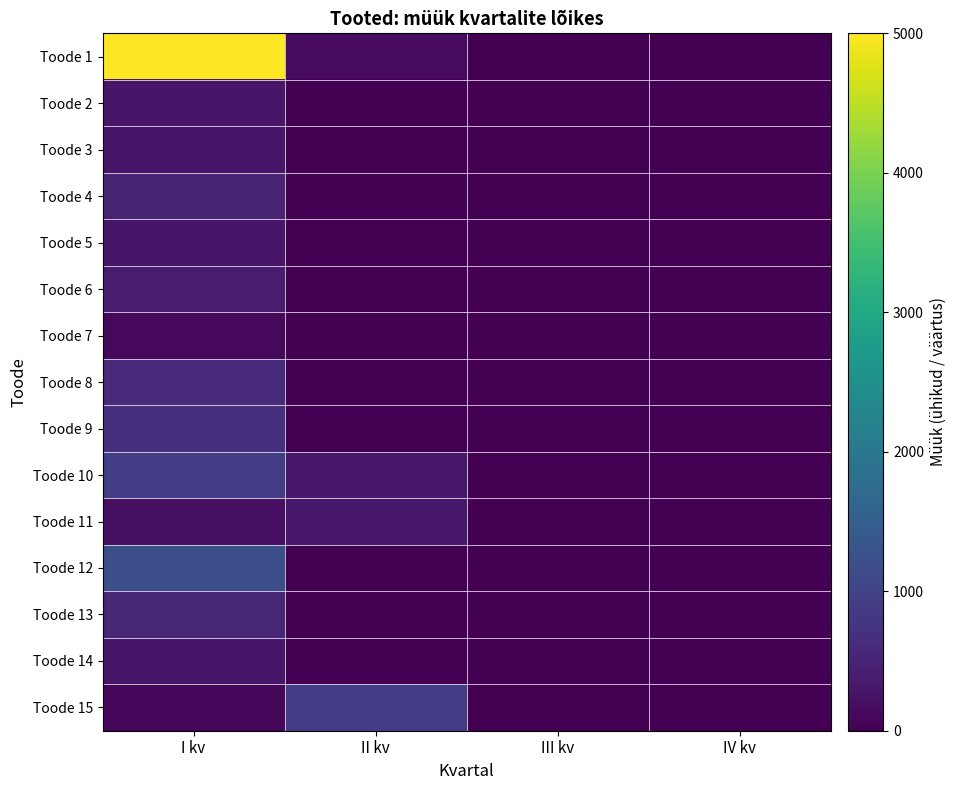

Reading right to left, list all the values displayed in this chart.

Toode 1: IV kv=0.0	III kv=0.0	II kv=147.0	I kv=5000.0
Toode 2: IV kv=0.0	III kv=0.0	II kv=0.0	I kv=294.0
Toode 3: IV kv=0.0	III kv=0.0	II kv=0.0	I kv=300.0
Toode 4: IV kv=0.0	III kv=0.0	II kv=36.8	I kv=500.0
Toode 5: IV kv=0.0	III kv=0.0	II kv=0.0	I kv=294.0
Toode 6: IV kv=0.0	III kv=0.0	II kv=0.0	I kv=400.0
Toode 7: IV kv=0.0	III kv=0.0	II kv=0.0	I kv=100.0
Toode 8: IV kv=0.0	III kv=0.0	II kv=0.0	I kv=600.0
Toode 9: IV kv=0.0	III kv=0.0	II kv=0.0	I kv=700.0
Toode 10: IV kv=0.0	III kv=0.0	II kv=323.0	I kv=900.0
Toode 11: IV kv=0.0	III kv=0.0	II kv=346.8	I kv=200.0
Toode 12: IV kv=0.0	III kv=0.0	II kv=0.0	I kv=1200.0
Toode 13: IV kv=0.0	III kv=0.0	II kv=0.0	I kv=544.0
Toode 14: IV kv=0.0	III kv=0.0	II kv=0.0	I kv=300.0
Toode 15: IV kv=0.0	III kv=0.0	II kv=892.5	I kv=60.0